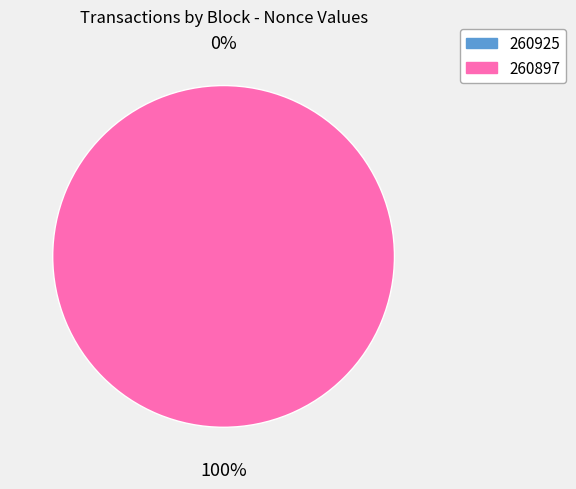

To the nearest percent, what portion does 260897 represent?

100%